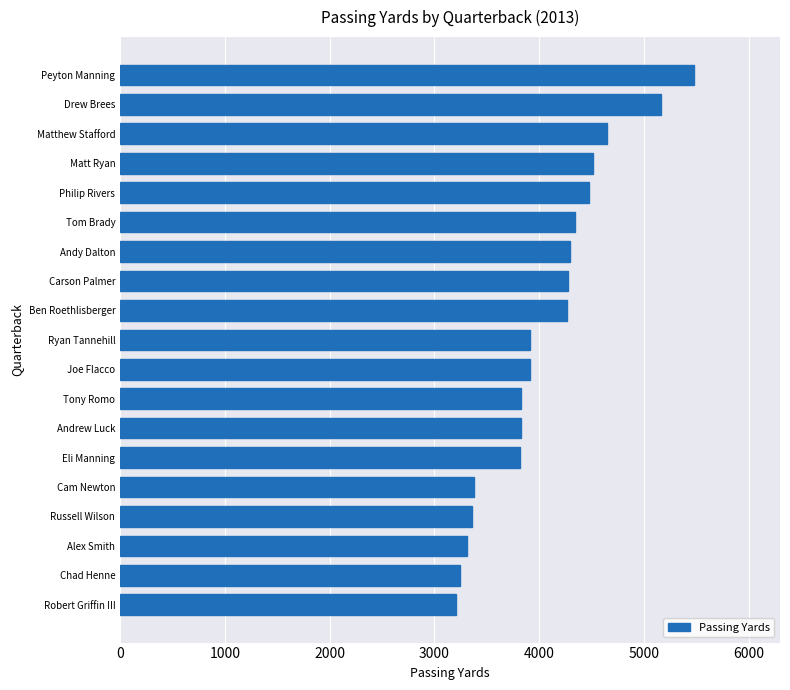

Between Robert Griffin III and Eli Manning, which is larger?

Eli Manning